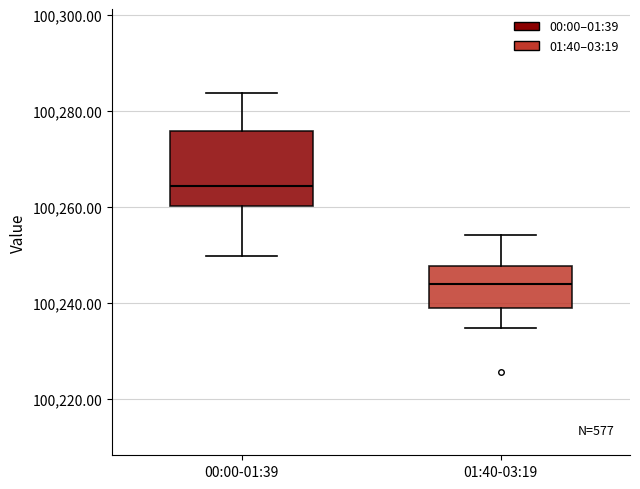

Where does the lower whisker of the box for 00:00-01:39 end on the y-axis? The values are not printed on the chart, so give them approximately, as read against the axis.

100250